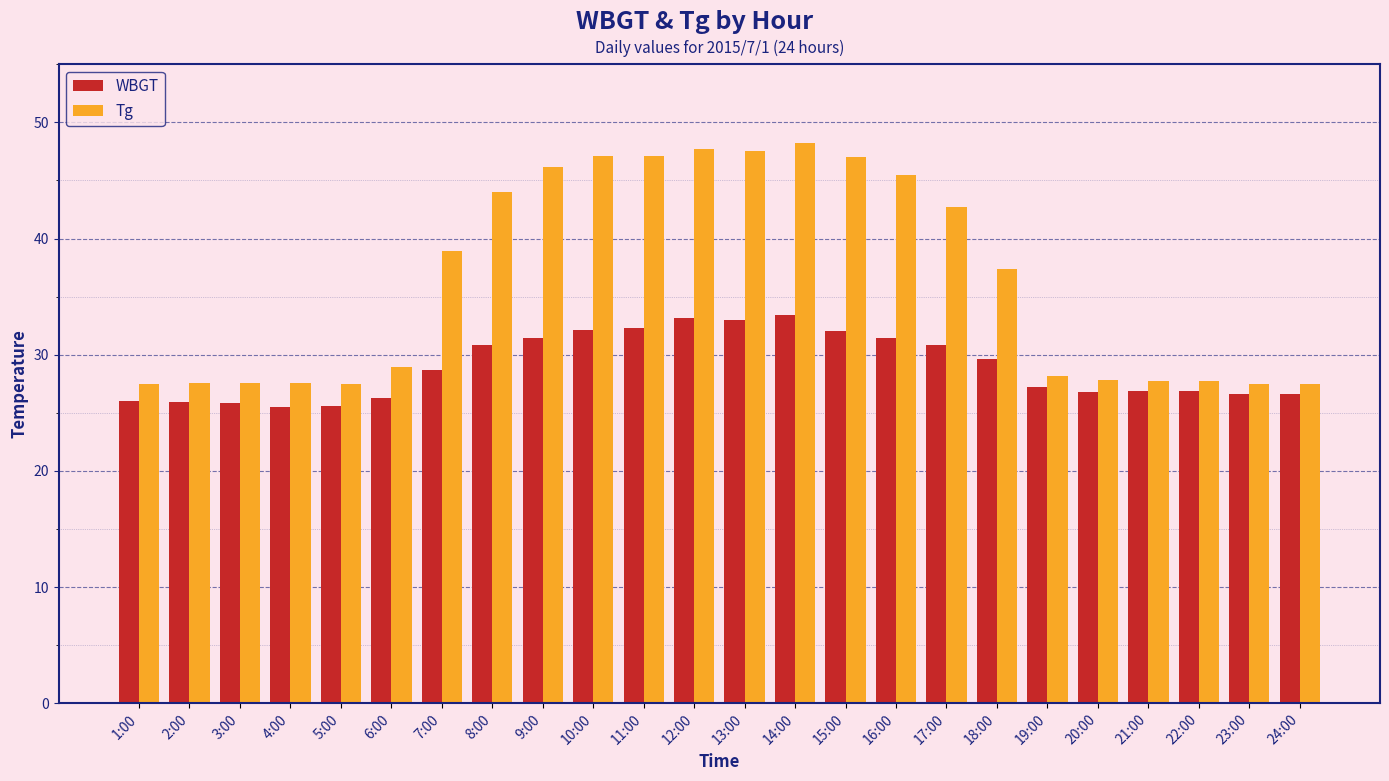

List the series in order of their peak value, highest first.

Tg, WBGT